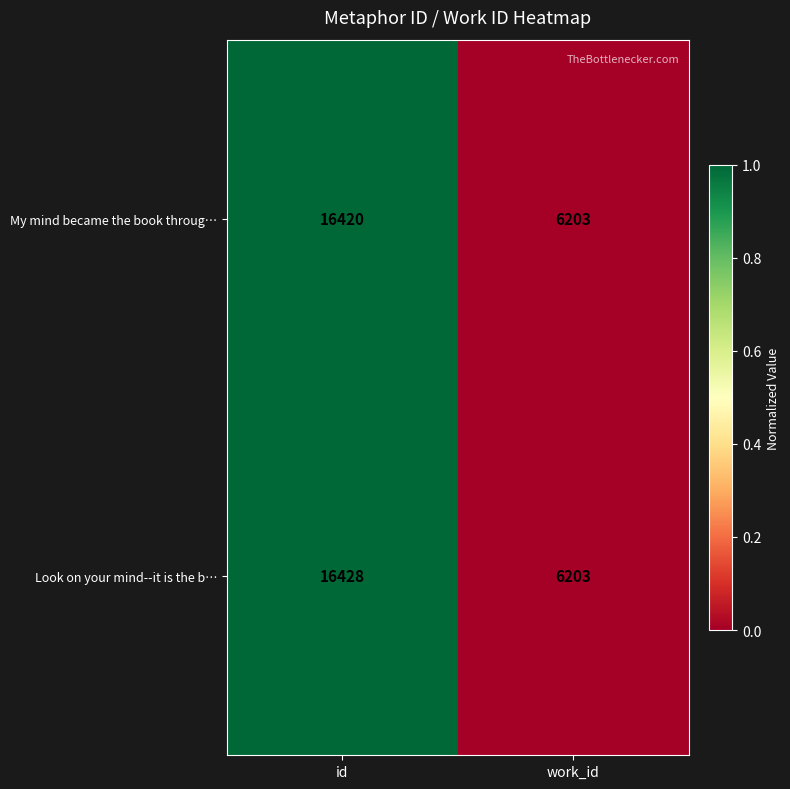

Rank the categories by My mind became the book throug… value from lowest to highest.

work_id, id